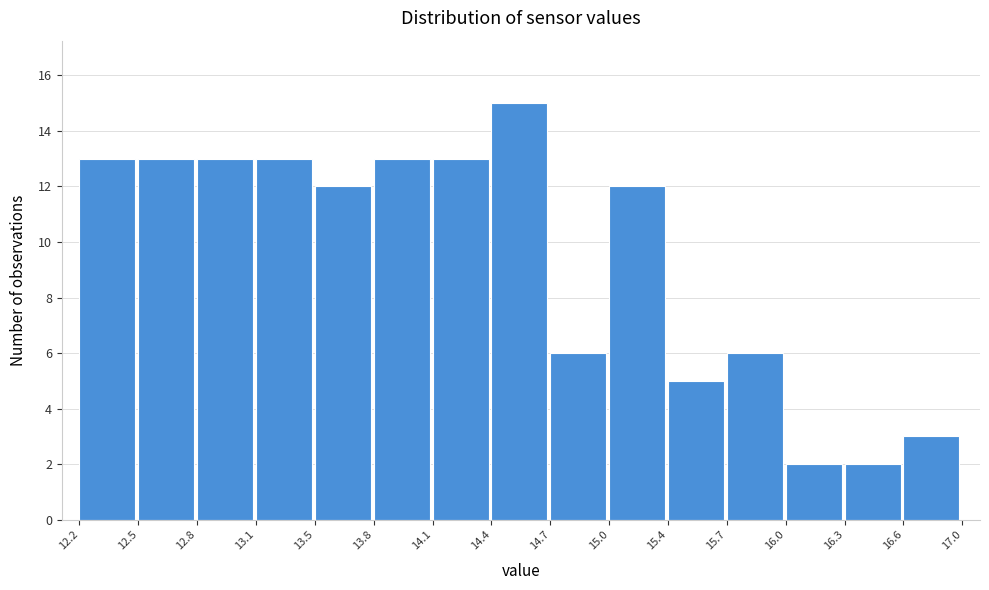

How tall is the bar that spans 13.8 to 14.1 on the x-axis? The values are not printed on the chart, so give them approximately, as read against the axis.

13